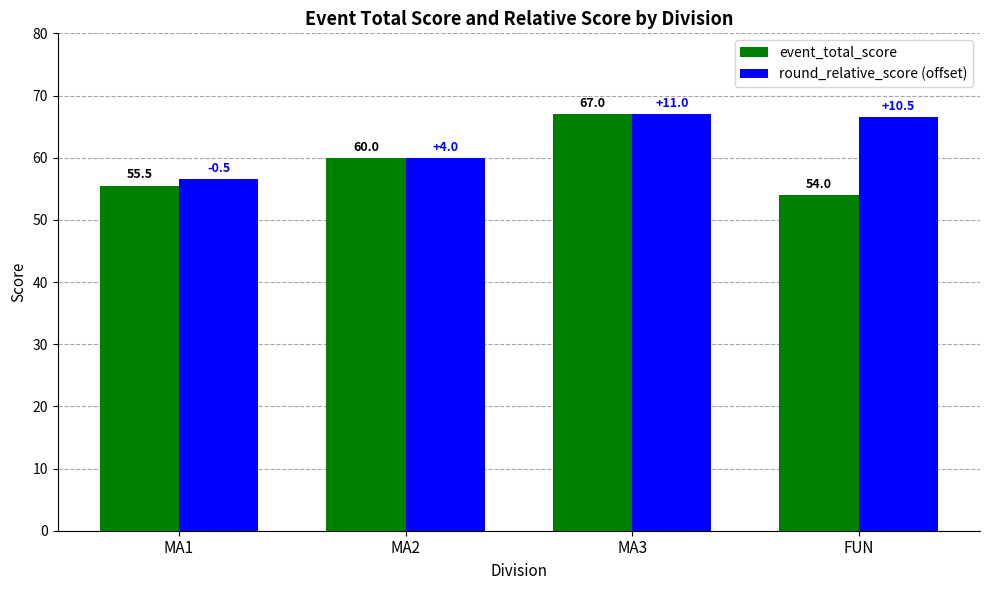

What is the label of the 3rd bar from the left?

MA3